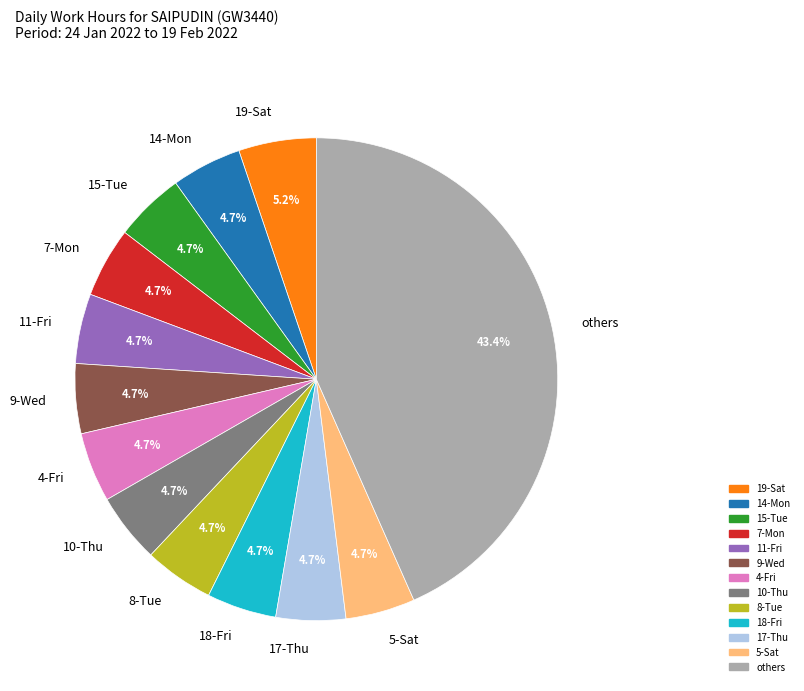

Does 9-Wed account for over 50% of the chart?

No